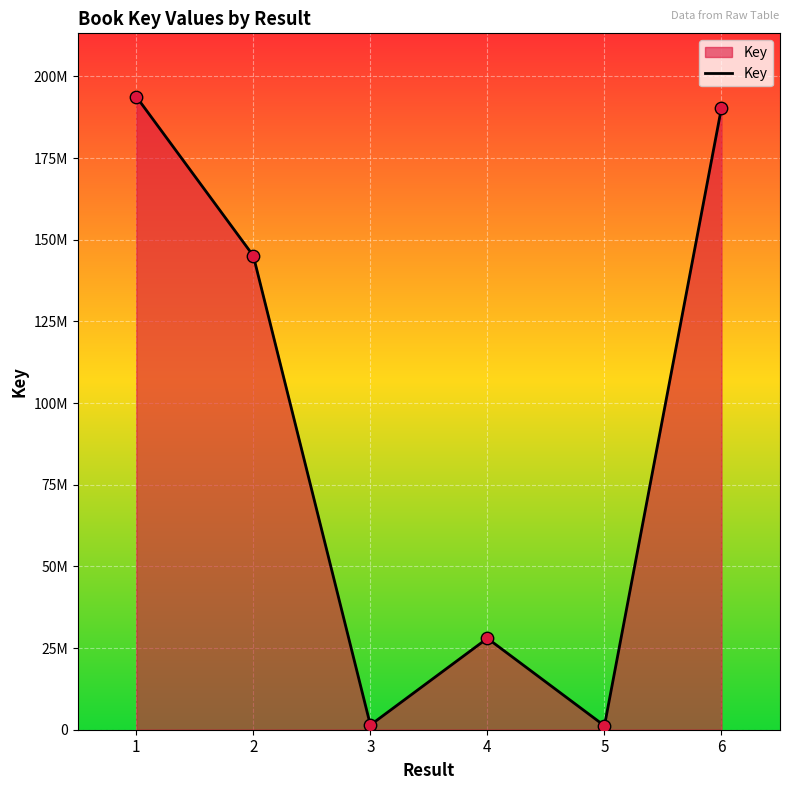

Approximately how many times larger is the value at 2 compared to 1?

0.7